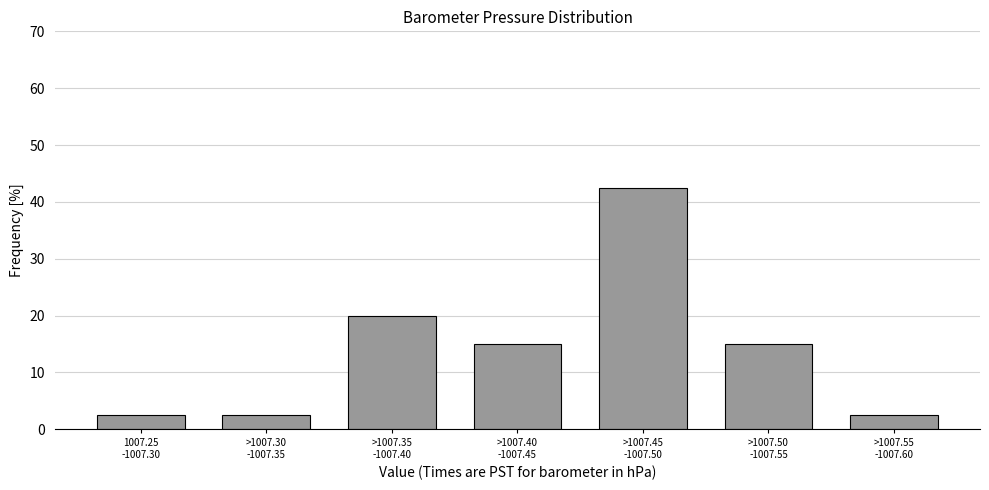

Reading left to right, list all the values displayed in this chart.

2.5	2.5	20.0	15.0	42.5	15.0	2.5